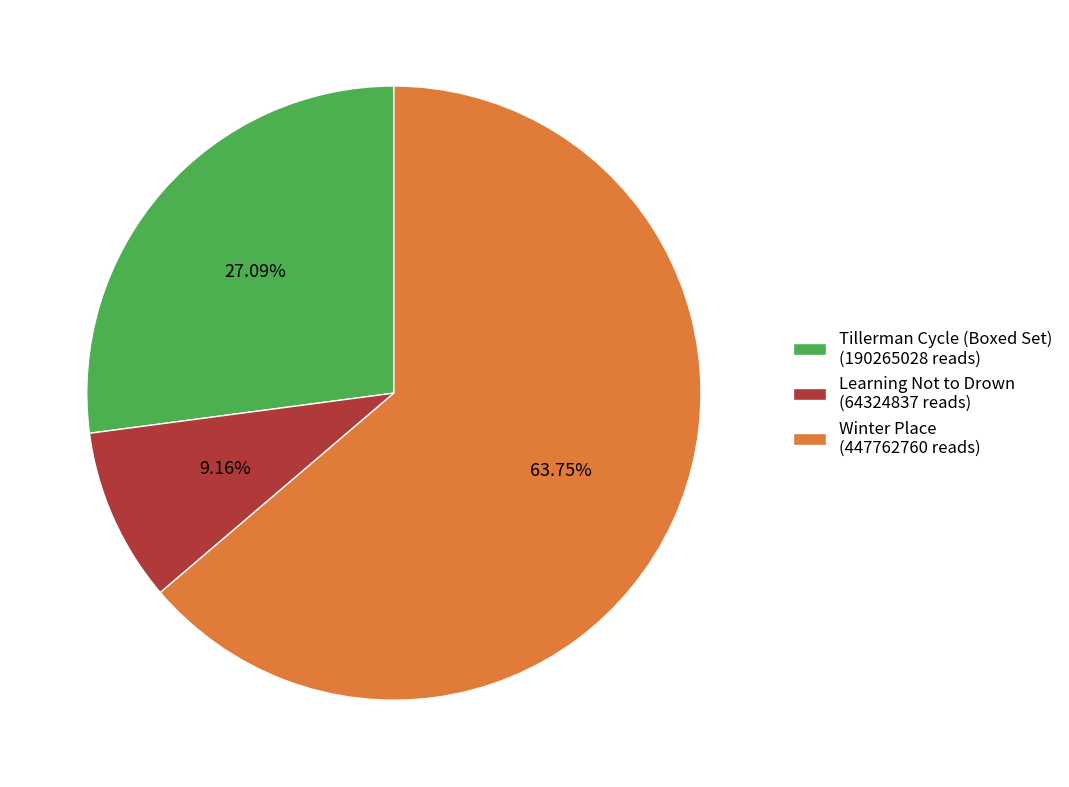

Does Winter Place represent more than half of the total?

Yes